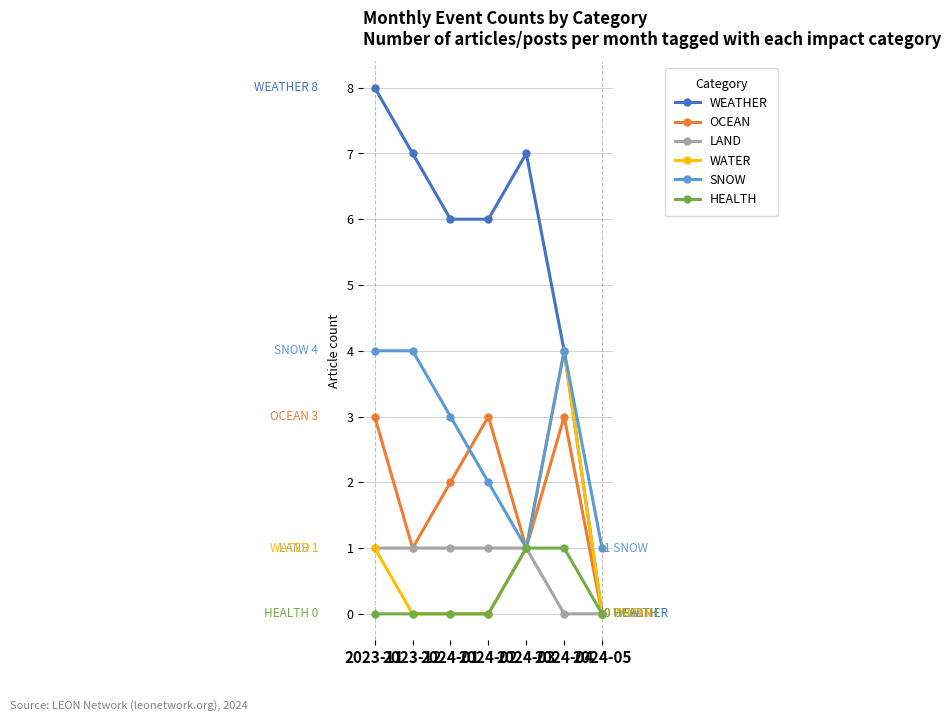

Does the chart have visible grid lines?

Yes